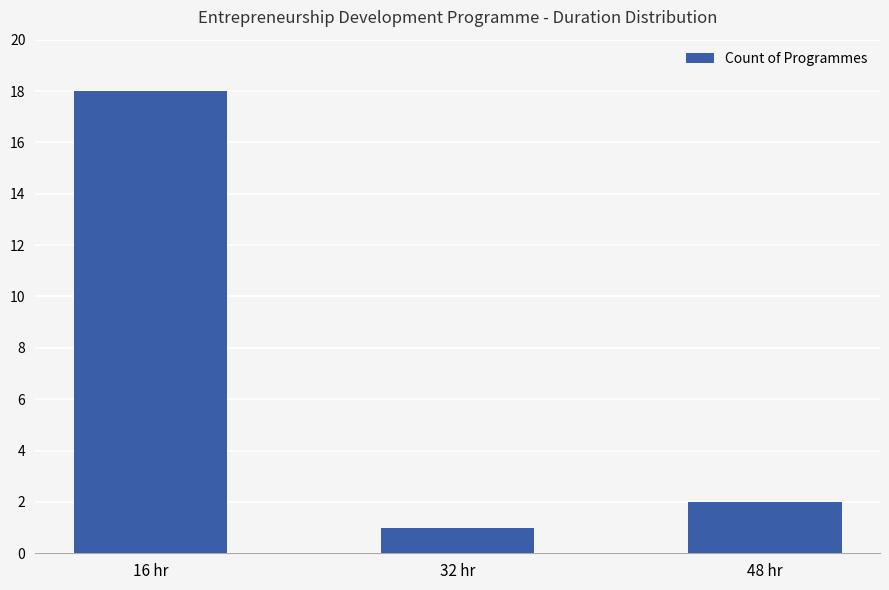

Where is the data nearest to the value 9?

48 hr